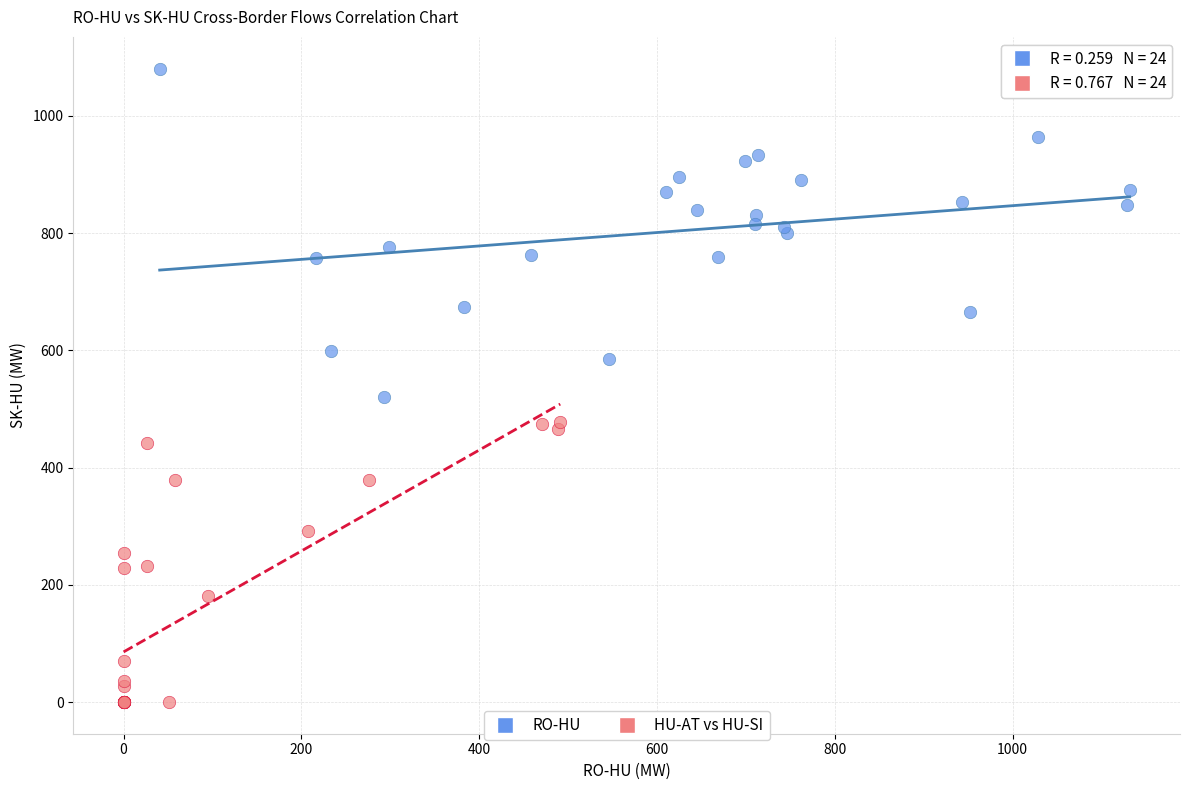

Which series has the largest Y range (max minus min)?

RO-HU